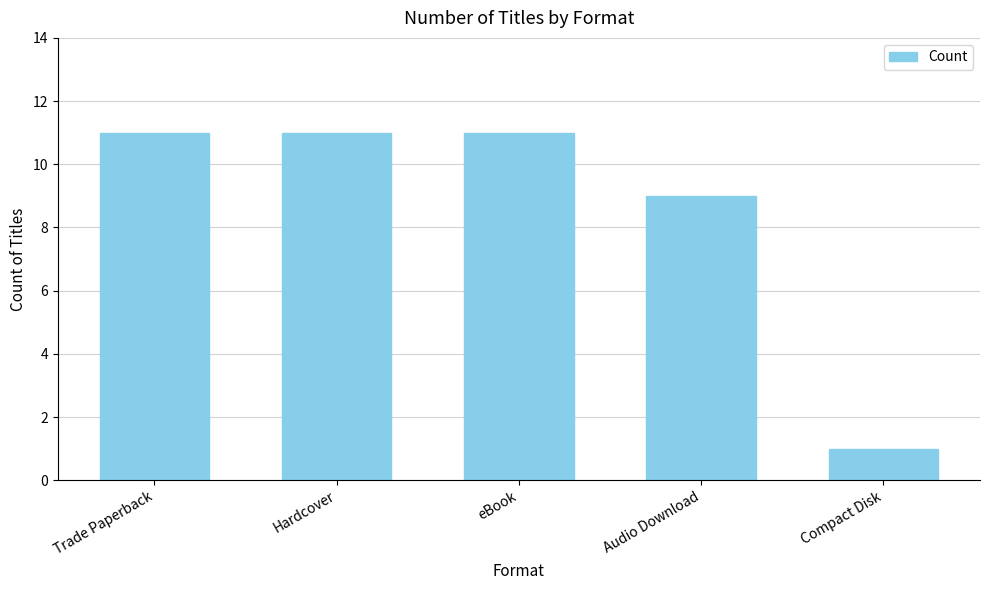

Is it true that the value at Trade Paperback is 18?

False